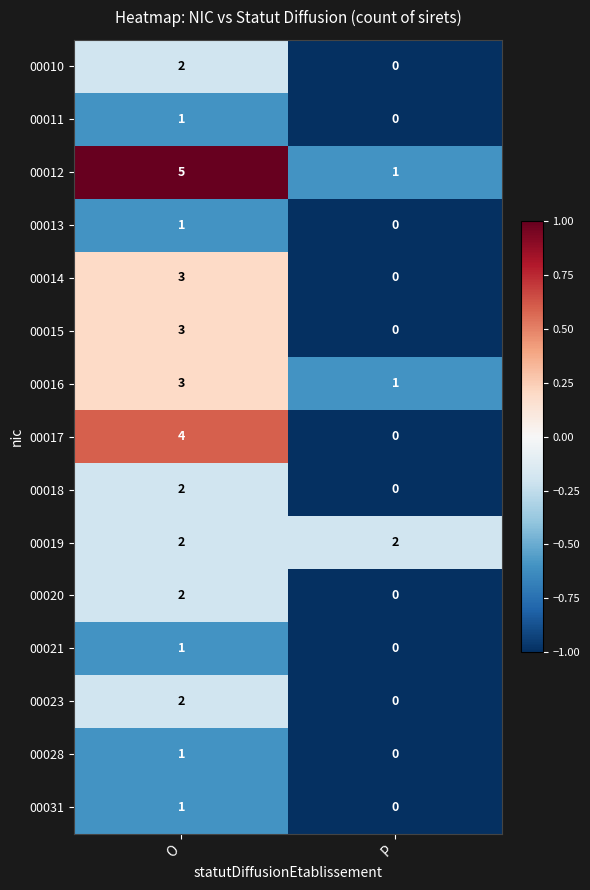

Reading left to right, transcribe all the data shown in this chart.

00010: O=2	P=0
00011: O=1	P=0
00012: O=5	P=1
00013: O=1	P=0
00014: O=3	P=0
00015: O=3	P=0
00016: O=3	P=1
00017: O=4	P=0
00018: O=2	P=0
00019: O=2	P=2
00020: O=2	P=0
00021: O=1	P=0
00023: O=2	P=0
00028: O=1	P=0
00031: O=1	P=0